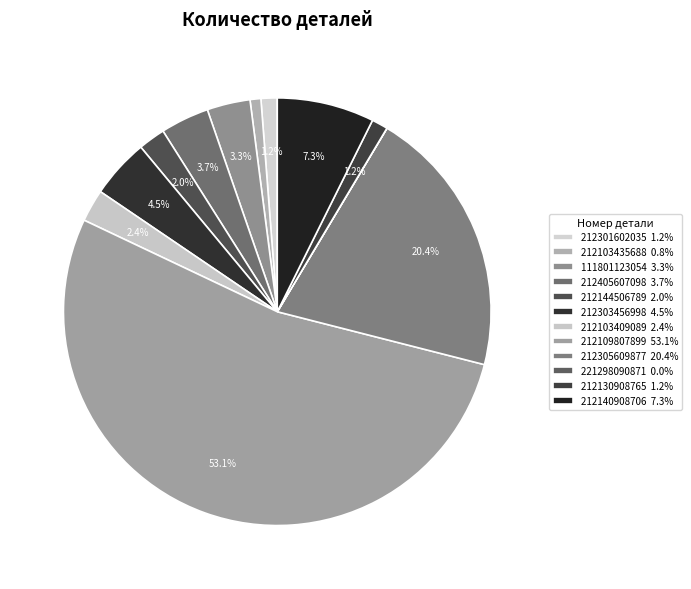

What percentage do 111801123054 and 212305609877 together represent?

23.7%